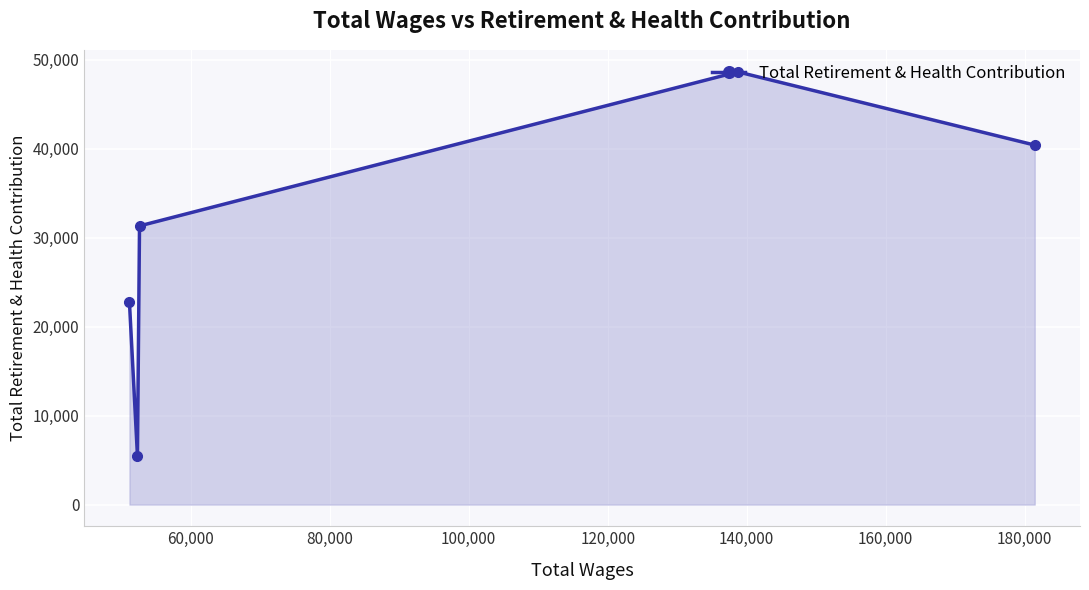

How many interior local peaks (higher than both neighbors) does the data have?

1